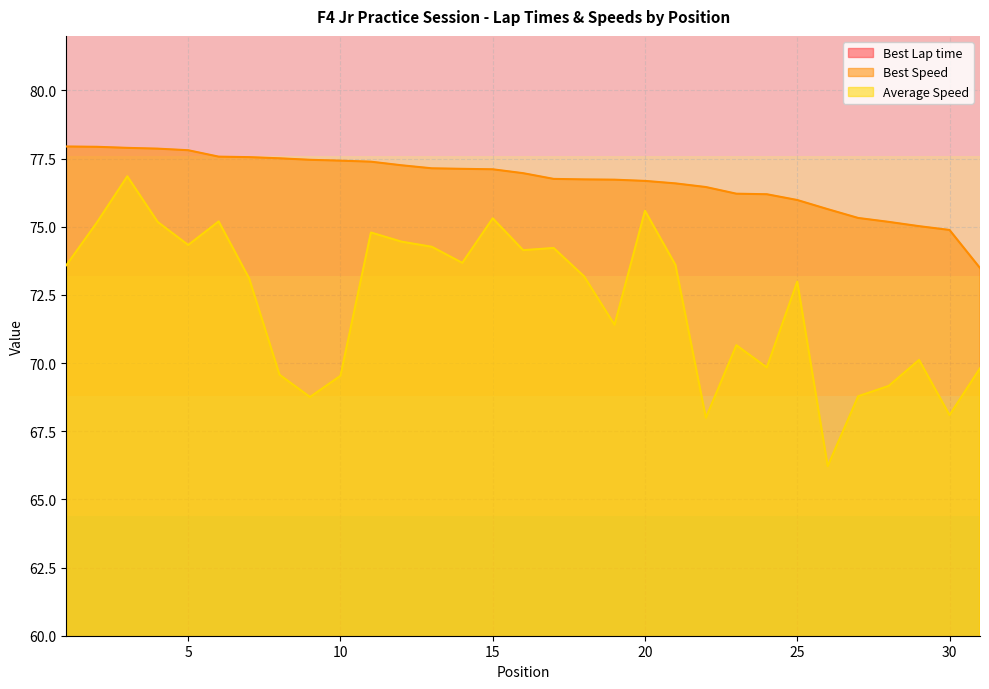

What is the value of the Best Lap time point at the 23rd from the left?

56.7